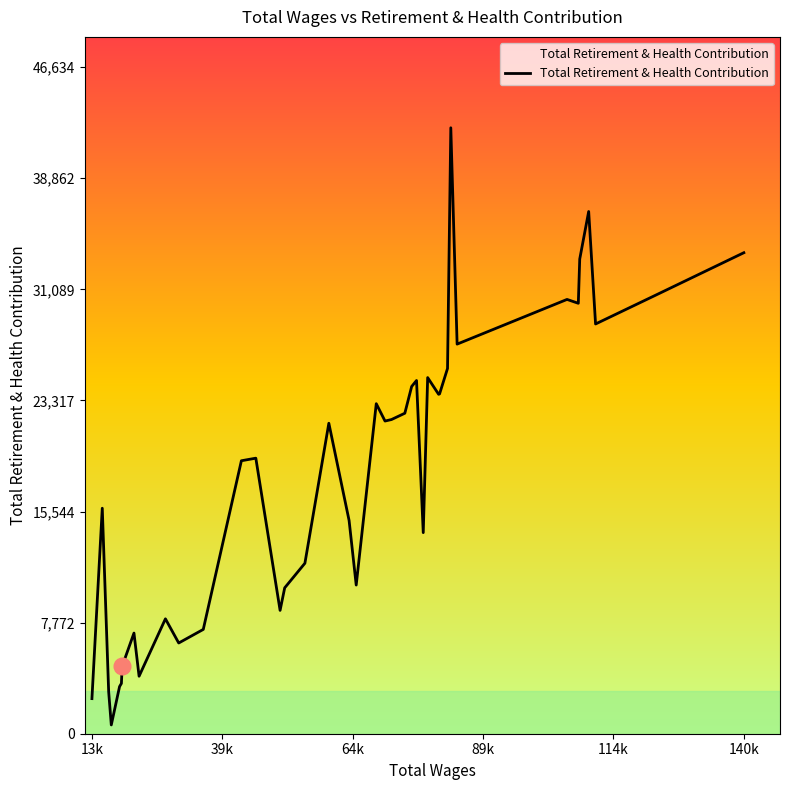

What is the greatest value displayed?

42395